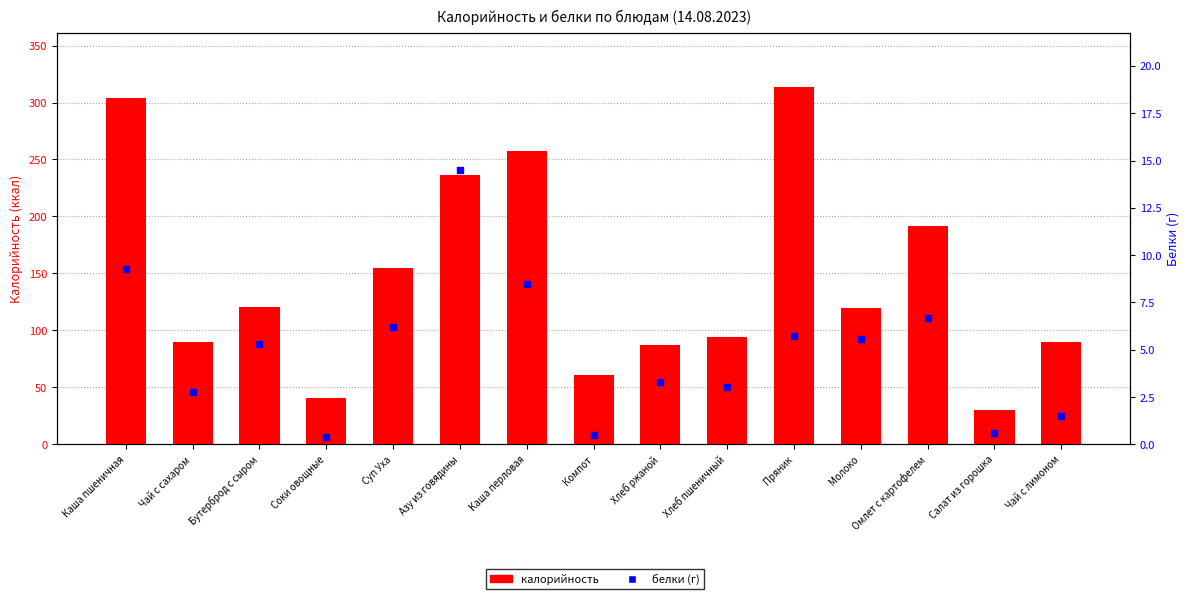

Which series has the largest total across all categories?

калорийность